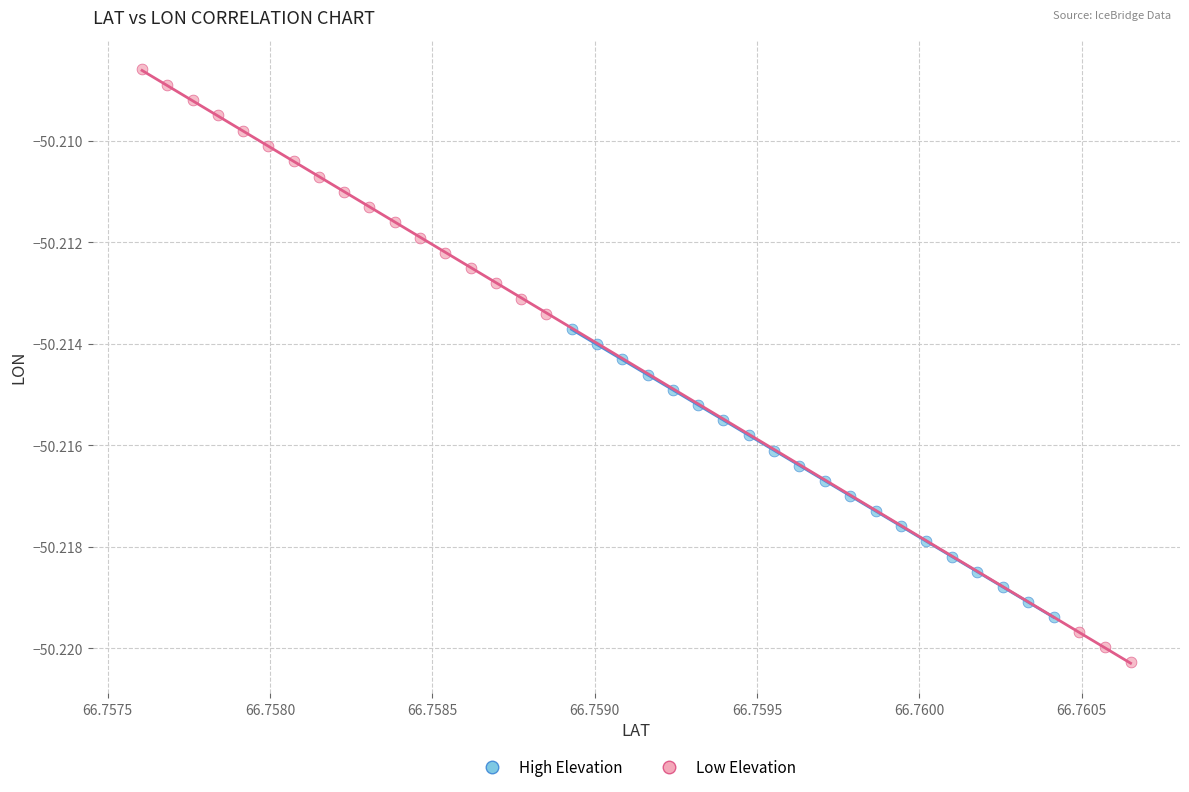

Which series contains the highest Y value?

Low Elevation